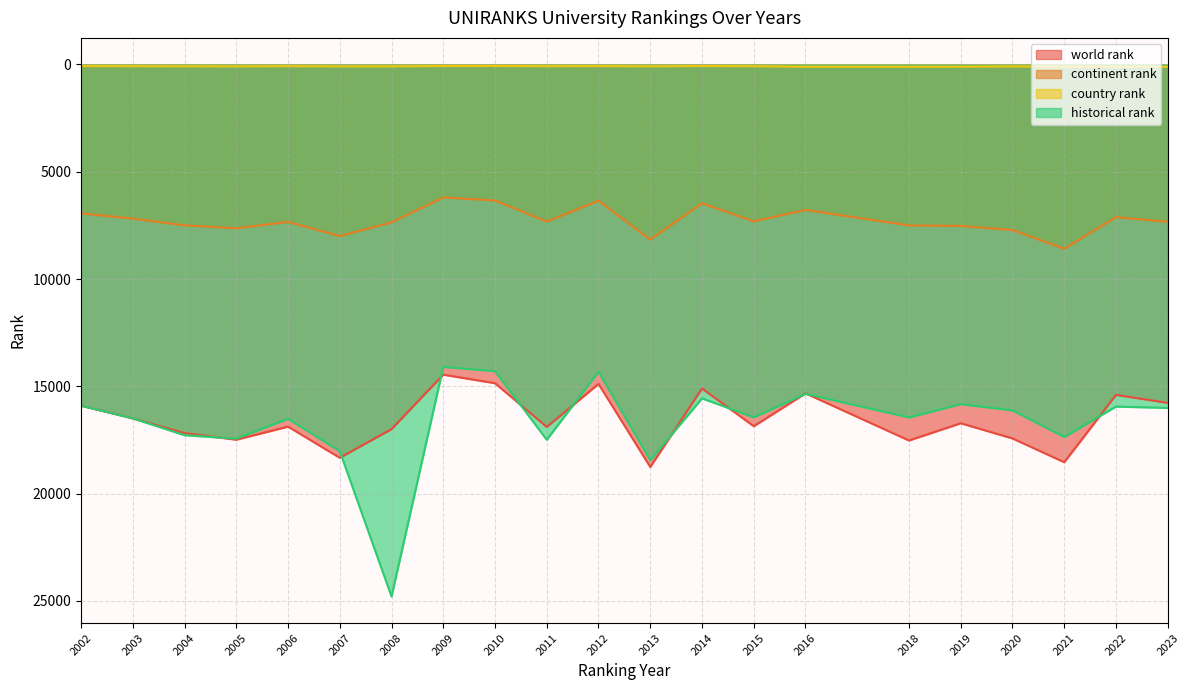

True or false: country rank and historical rank intersect in this chart.

False